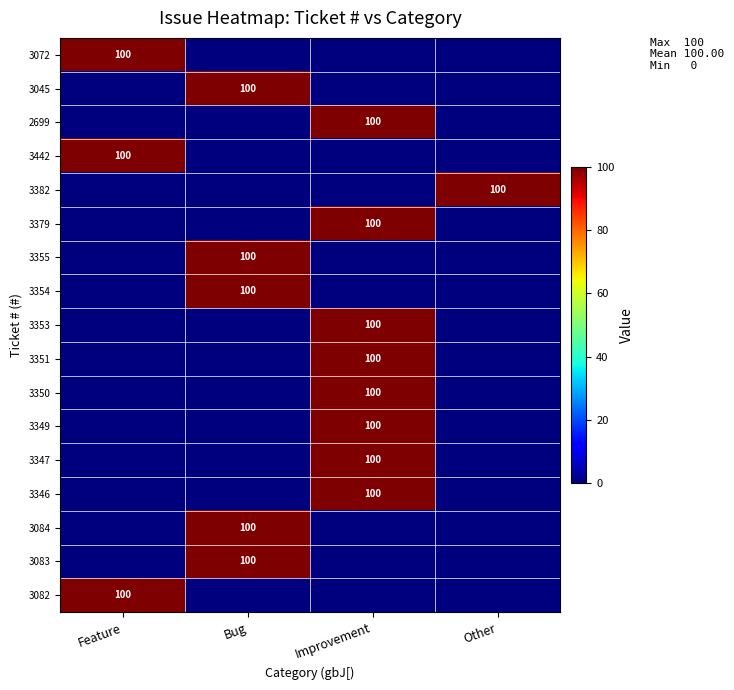

At which category is the sum across all series the highest?

Improvement